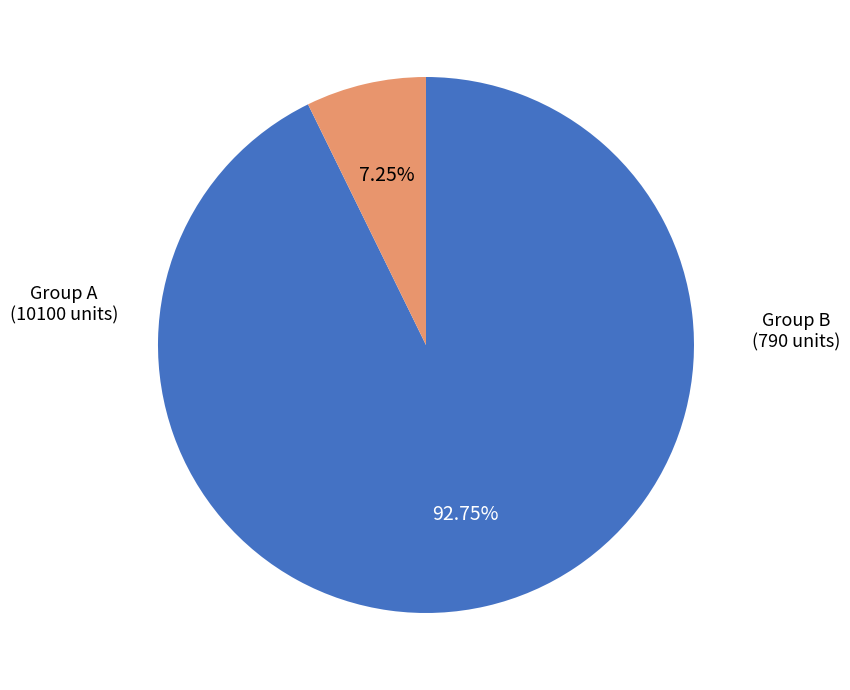

Do Group A and Group B together represent more than half of the pie?

Yes